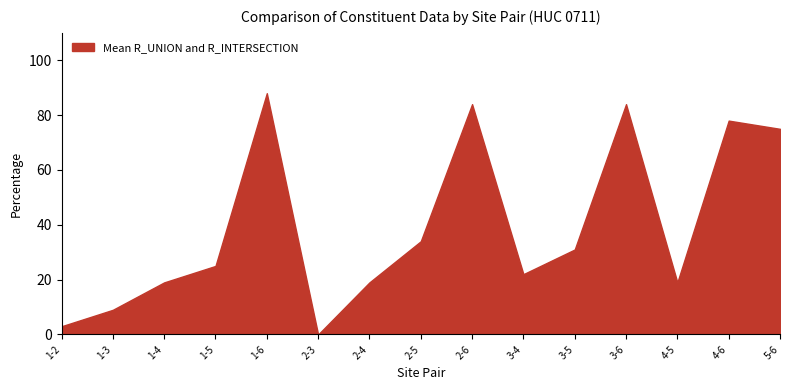

Reading left to right, list all the values displayed in this chart.

3	9	19	25	88	0	19	34	84	22	31	84	19	78	75